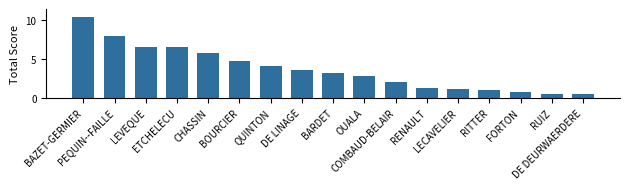

Approximately how many times larger is the value at RUIZ compared to LECAVELIER?

0.5